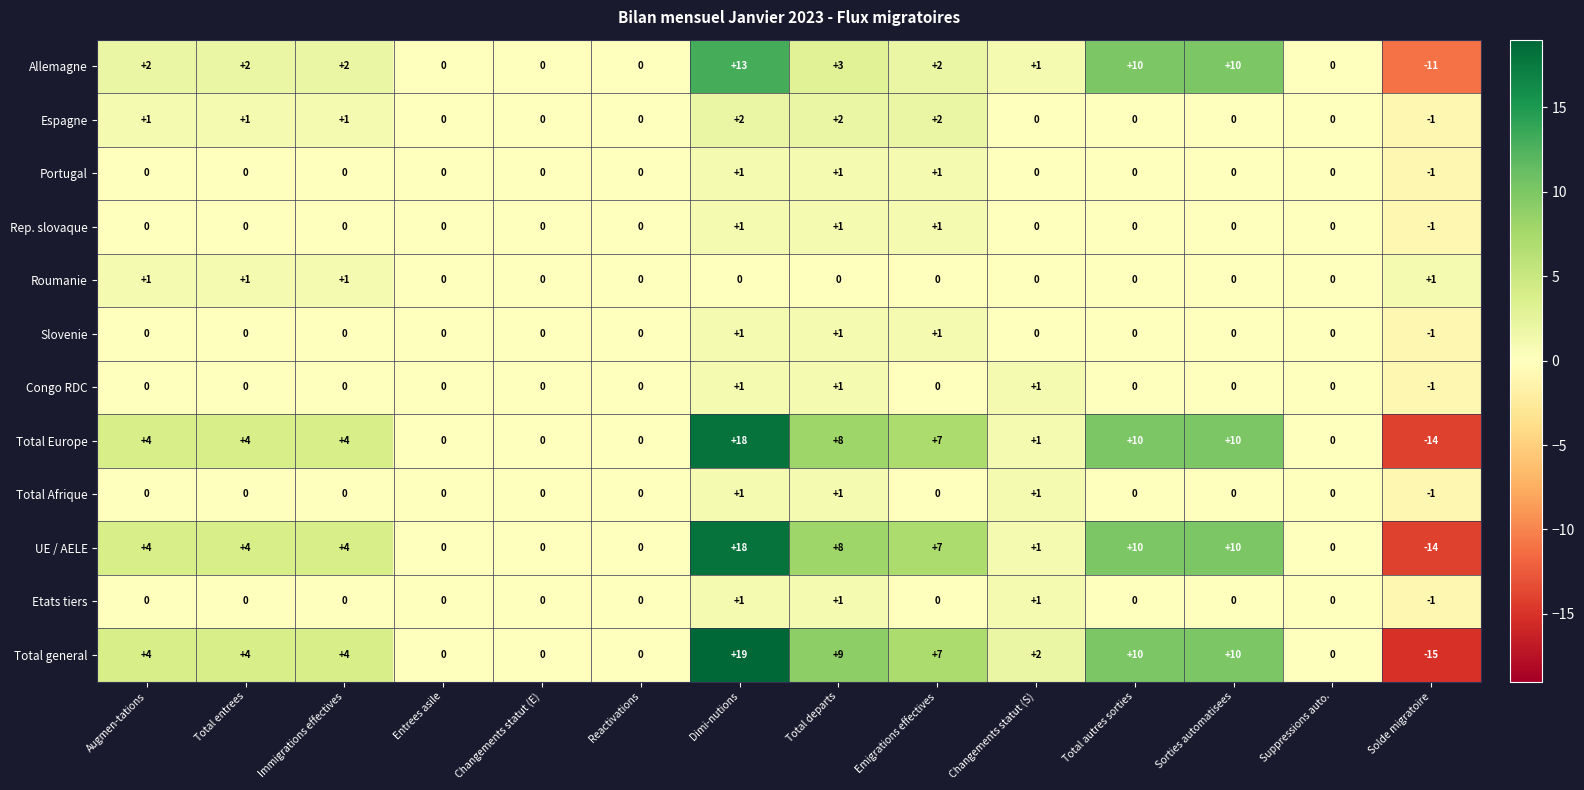

True or false: Rep. slovaque has a value of 1 at Sorties automatisees.

False